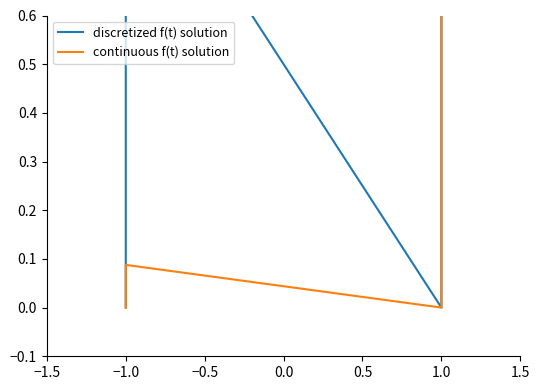

What is the difference between the maximum and minimum values in the discretized f(t) solution series?

1.0